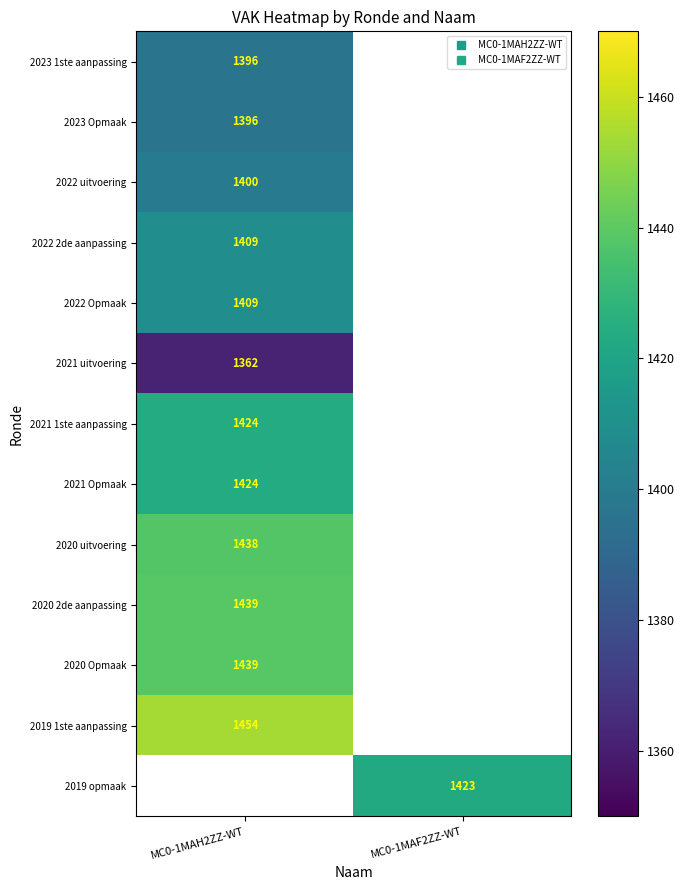

List the labels in order of 2021 1ste aanpassing value, largest first.

MC0-1MAH2ZZ-WT, MC0-1MAF2ZZ-WT